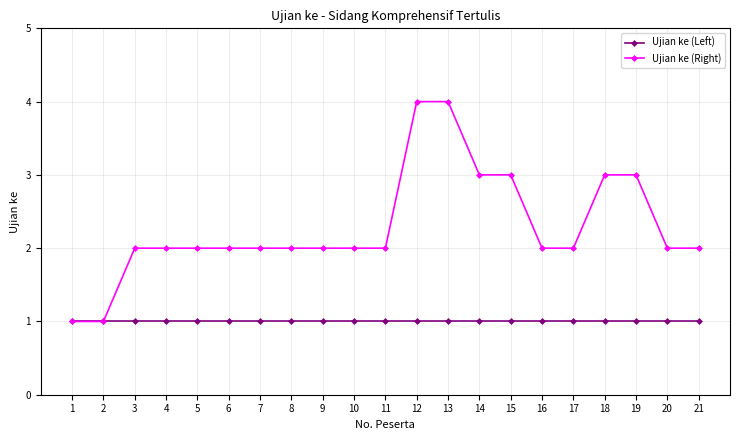

Reading left to right, what are all the values shown in this chart?

Ujian ke (Left): 1=1	2=1	3=1	4=1	5=1	6=1	7=1	8=1	9=1	10=1	11=1	12=1	13=1	14=1	15=1	16=1	17=1	18=1	19=1	20=1	21=1
Ujian ke (Right): 1=1	2=1	3=2	4=2	5=2	6=2	7=2	8=2	9=2	10=2	11=2	12=4	13=4	14=3	15=3	16=2	17=2	18=3	19=3	20=2	21=2